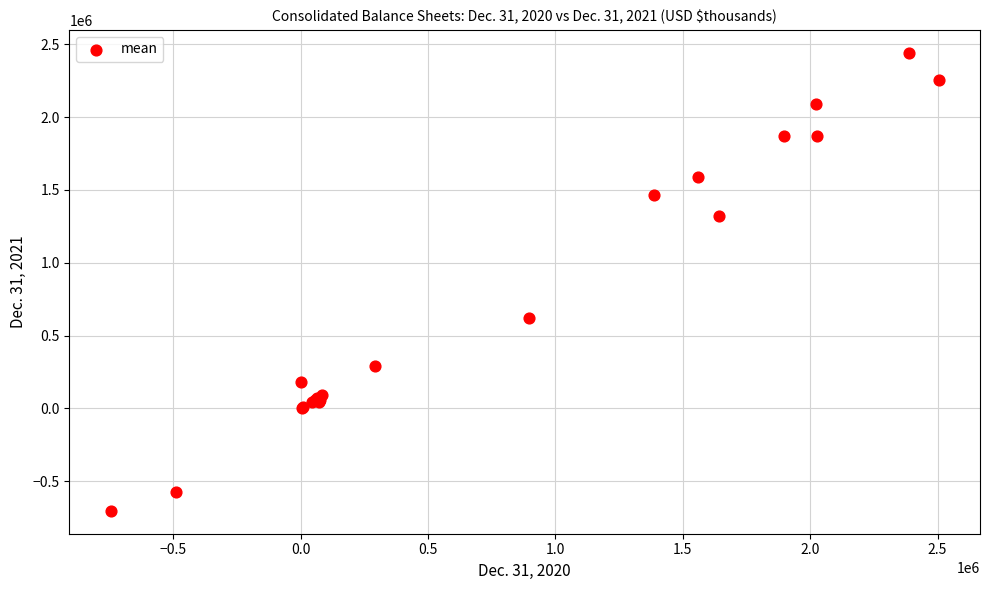

What Y value in the scatter plot is closest to 868657?

620193